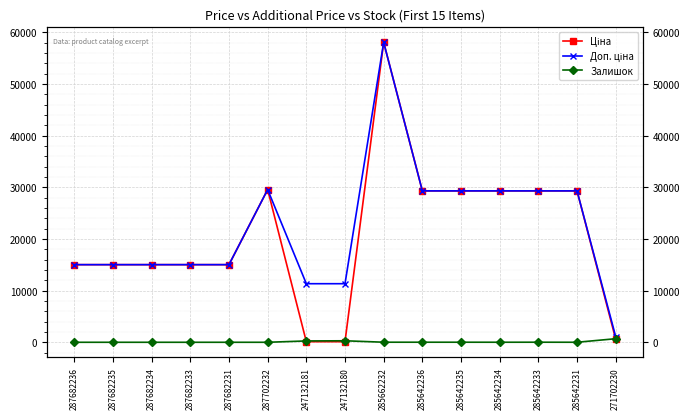

Is the value of Ціна at 285642235 greater than the value of Доп. ціна at 285642233?

No